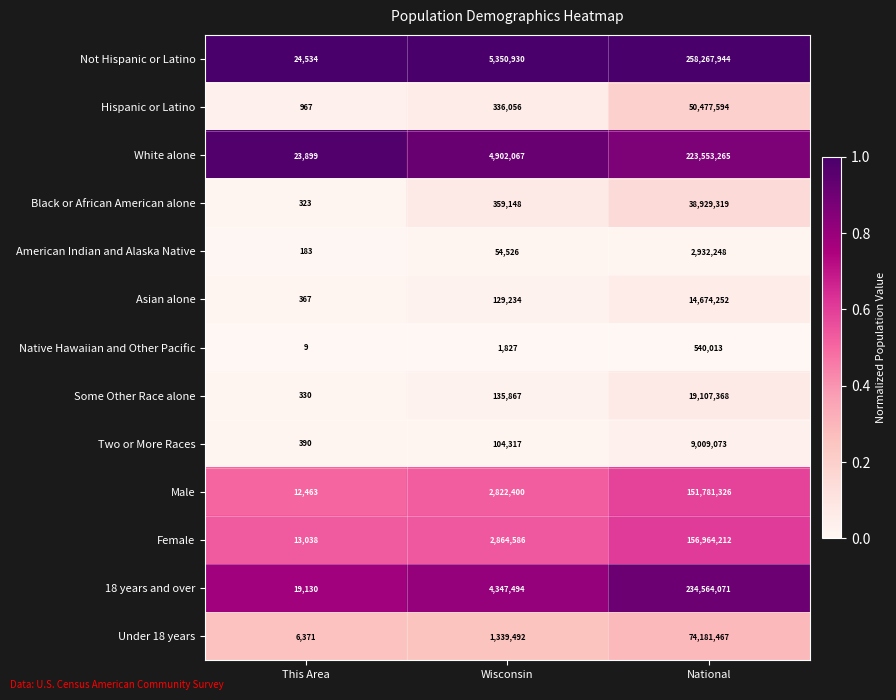

Which category has the highest value in the Not Hispanic or Latino series?

National